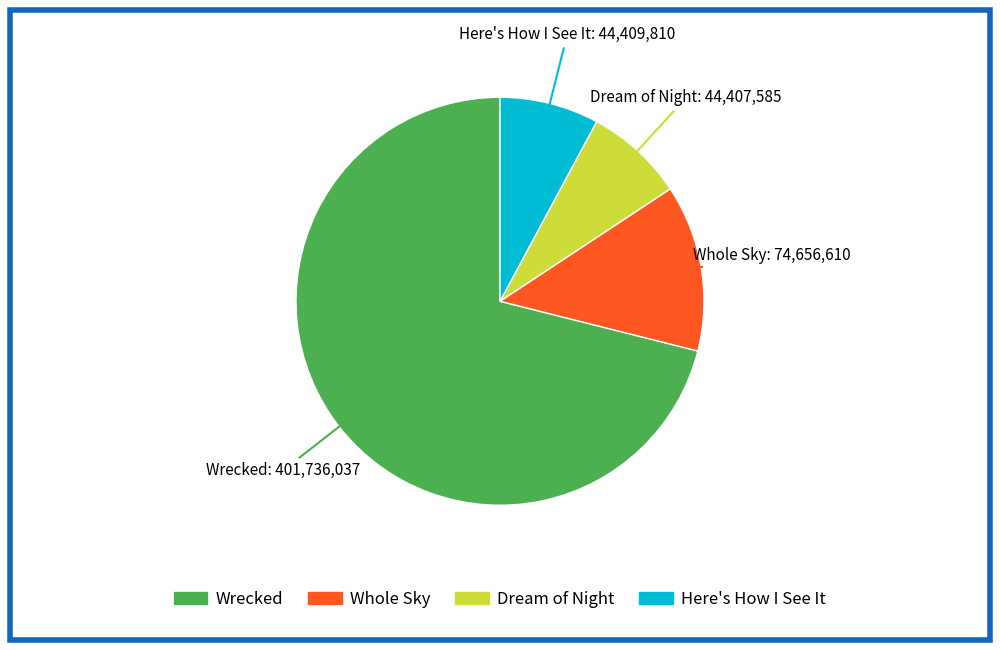

How many slices are in this pie chart?

4